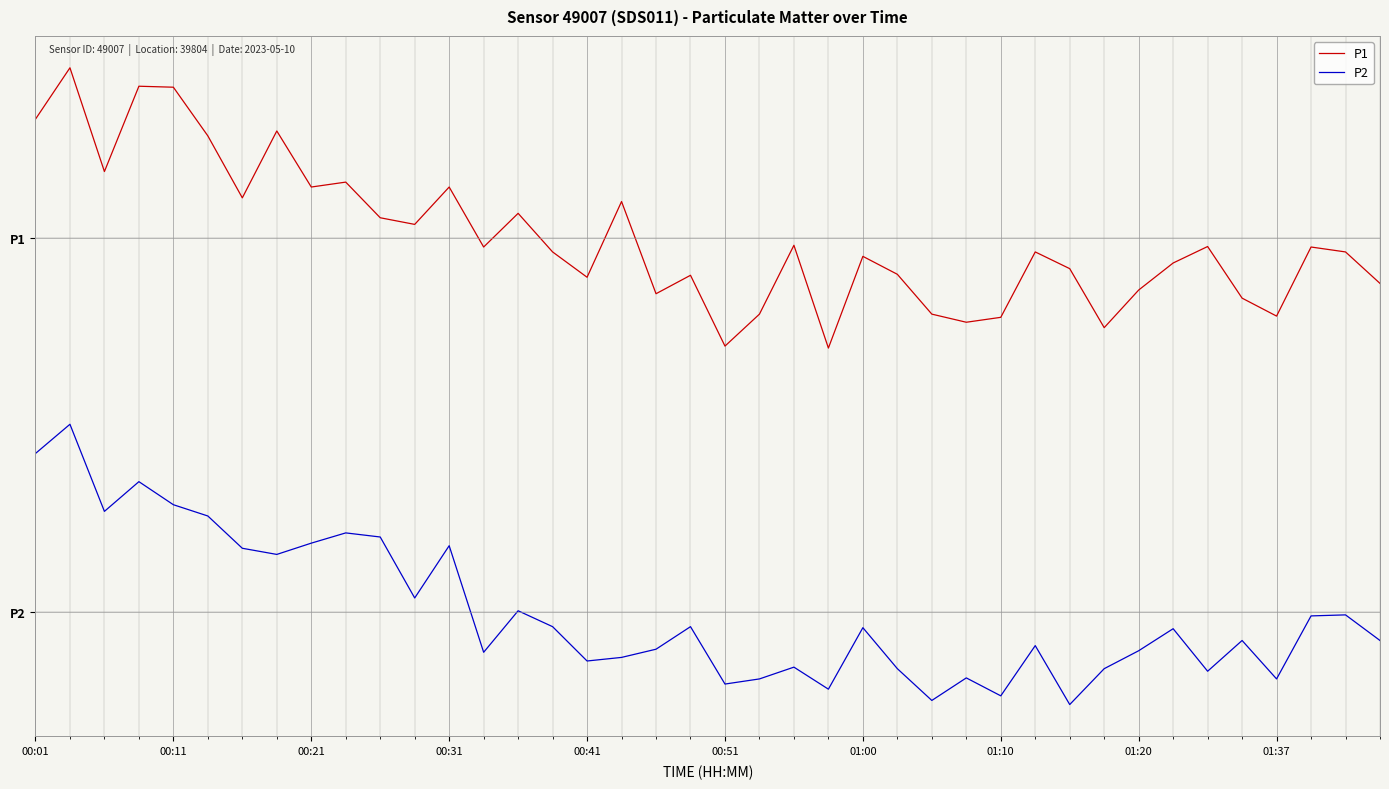

Does the chart have visible grid lines?

Yes